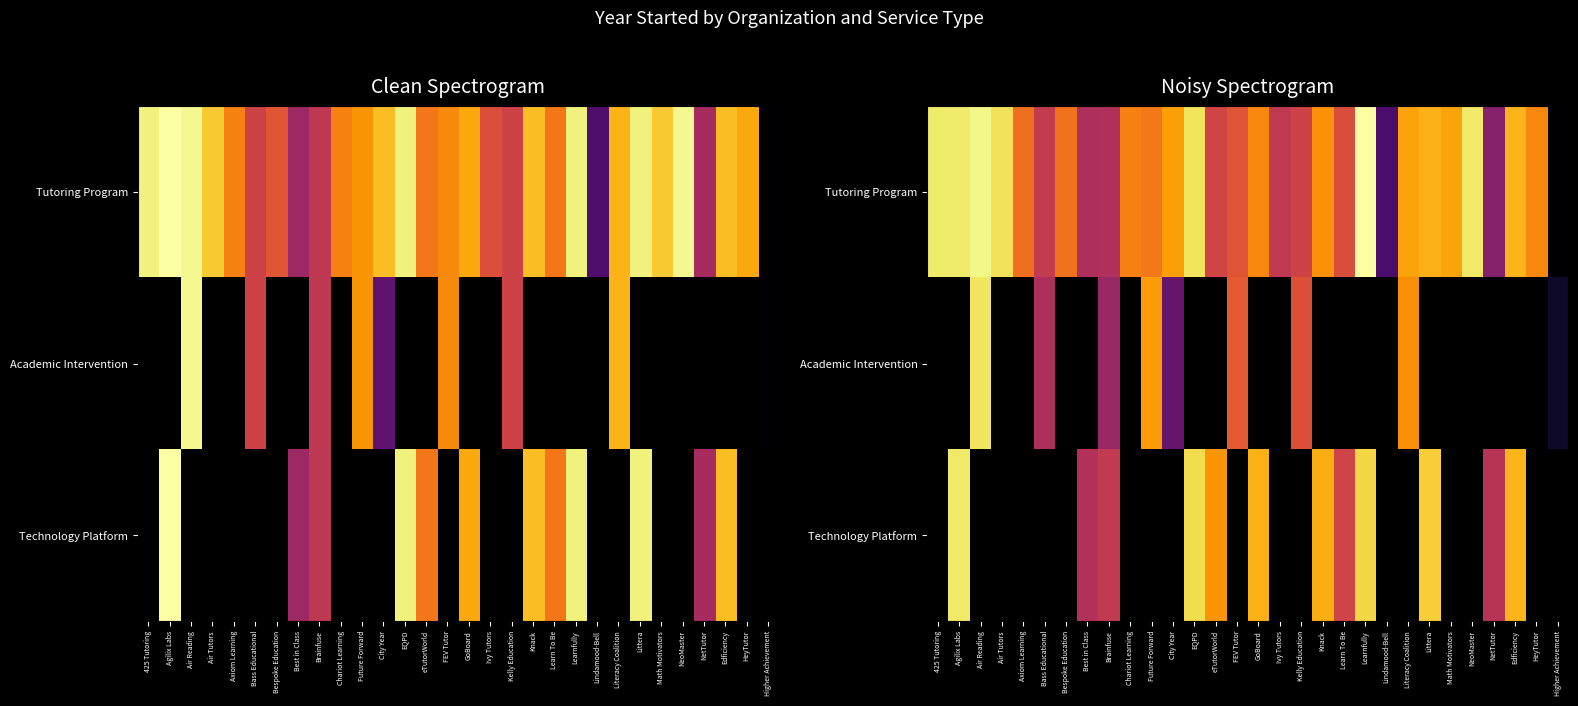

How many data points in Technology Platform are above 2000?

10